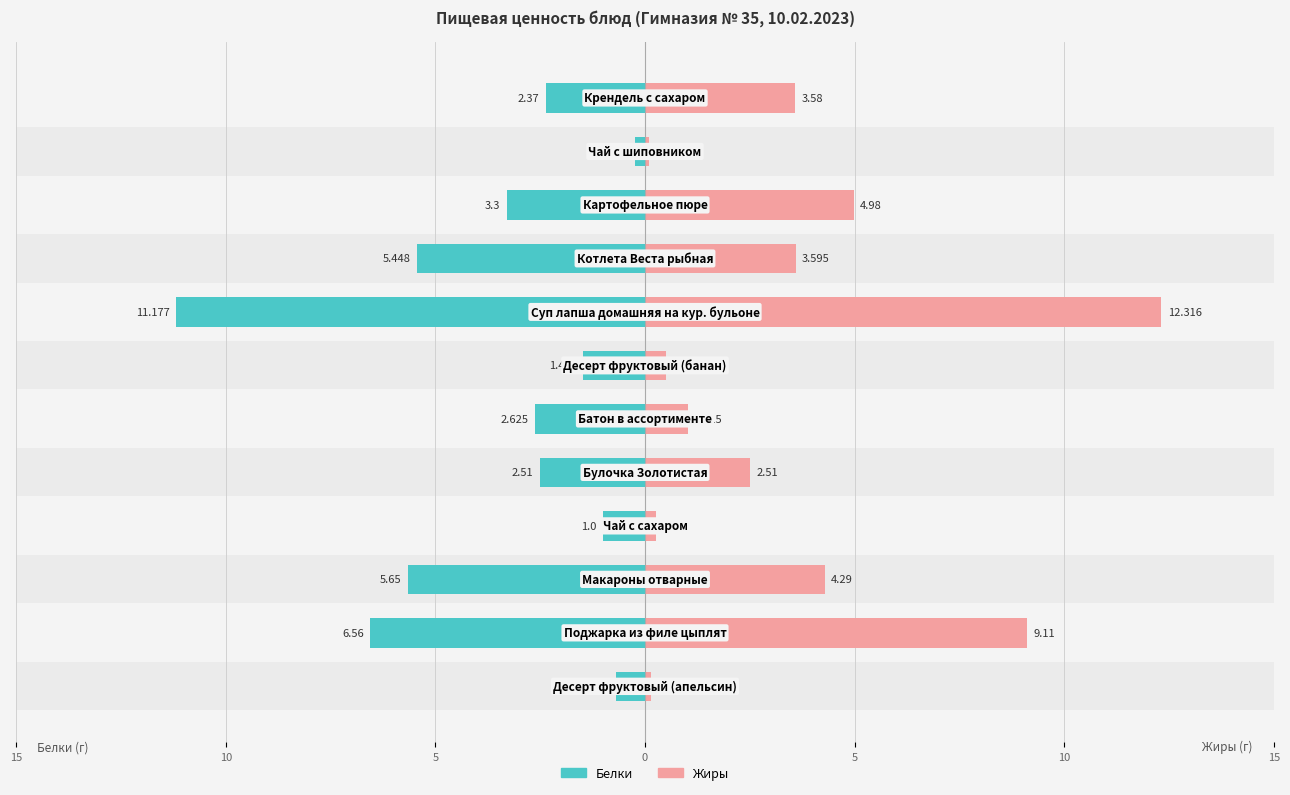

Reading left to right, transcribe all the data shown in this chart.

Белки: -0.7	-6.6	-5.7	-1.0	-2.5	-2.6	-1.5	-11.2	-5.4	-3.3	-0.2	-2.4
Жиры: 0.1	9.1	4.3	0.3	2.5	1.0	0.5	12.3	3.6	5.0	0.1	3.6